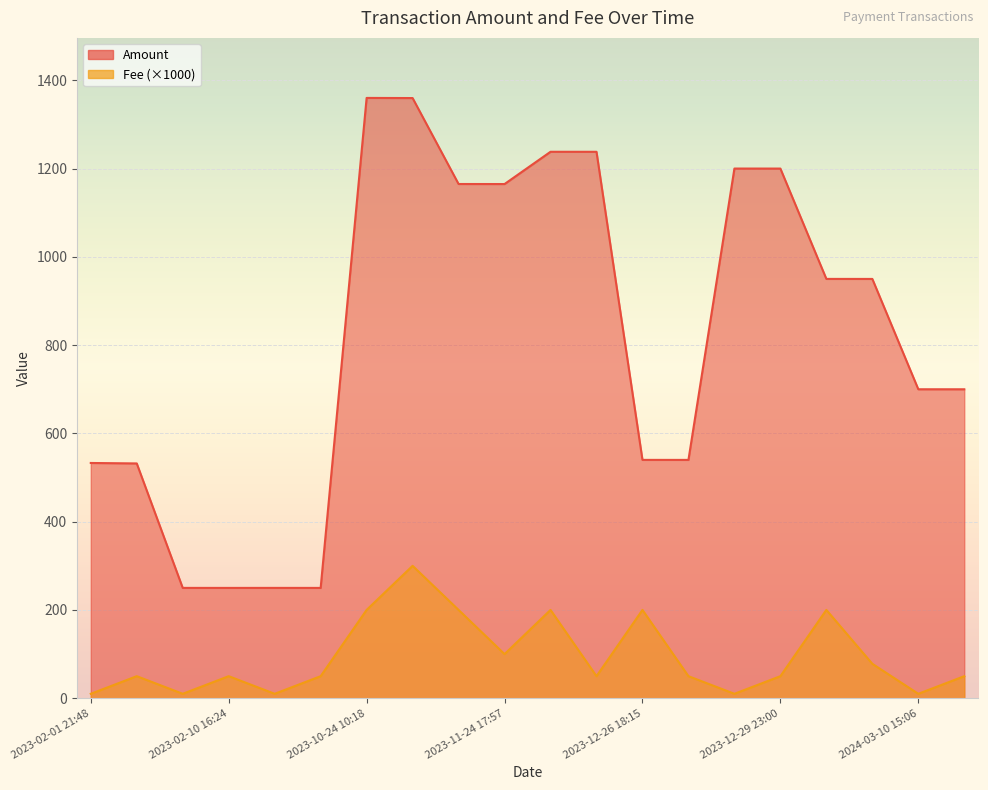

At which label is Amount closest to 804?

2024-03-10 15:06